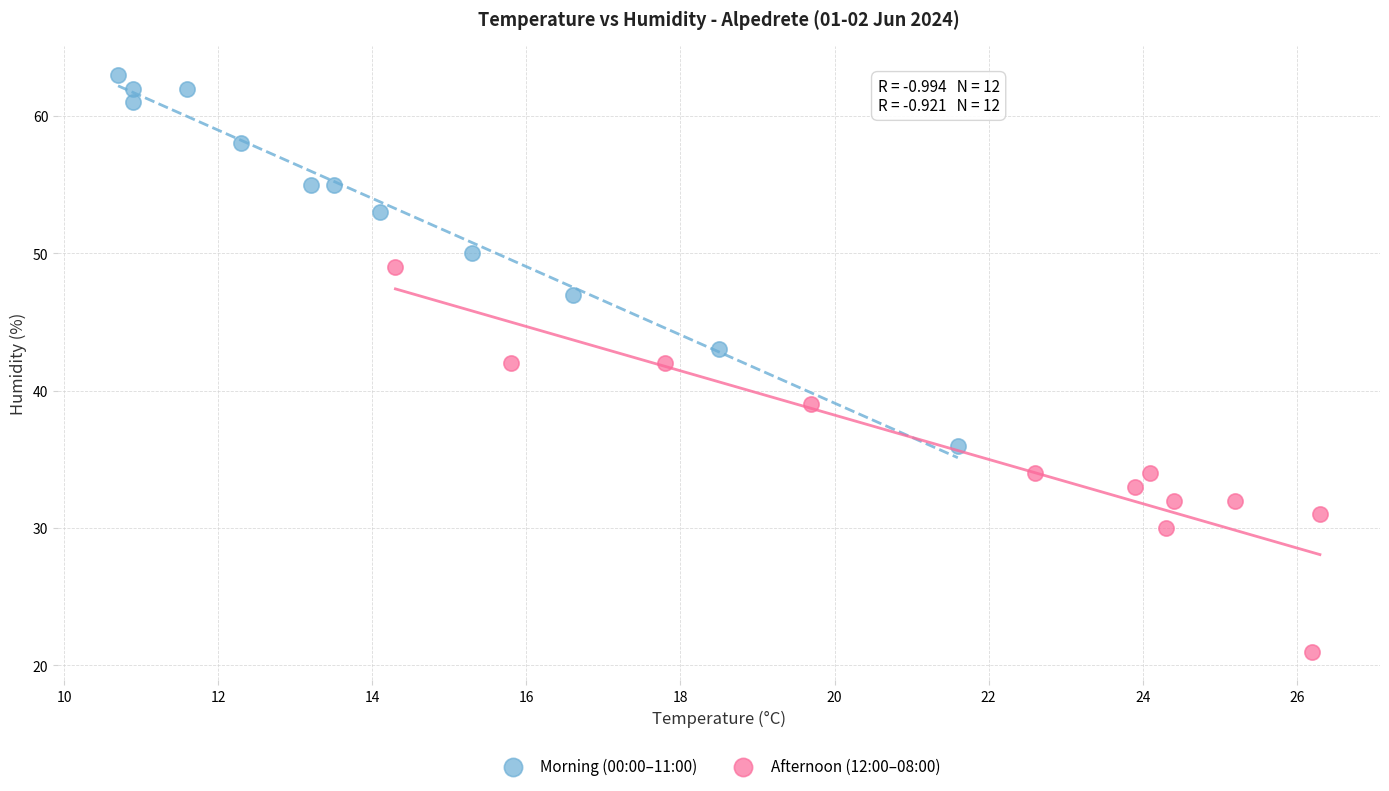

Which series reaches the maximum Y coordinate?

Morning (00:00–11:00)